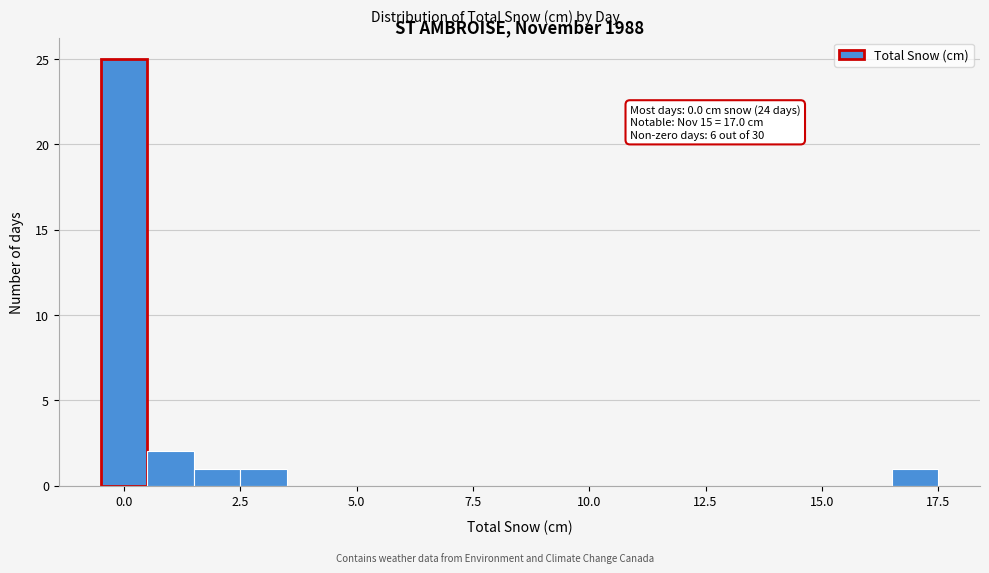

Around what value on the x-axis is the tallest bar? Give the approximate position of its centre, as read against the axis.

0.0